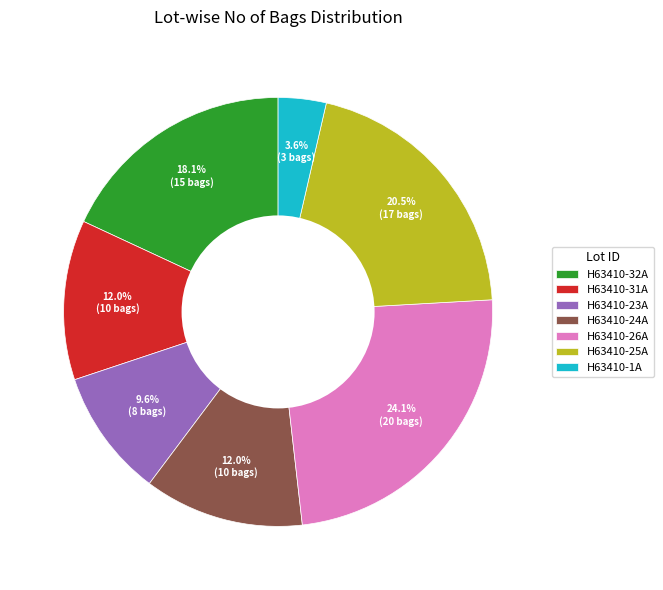

What portion of the pie excludes H63410-23A?

90.4%